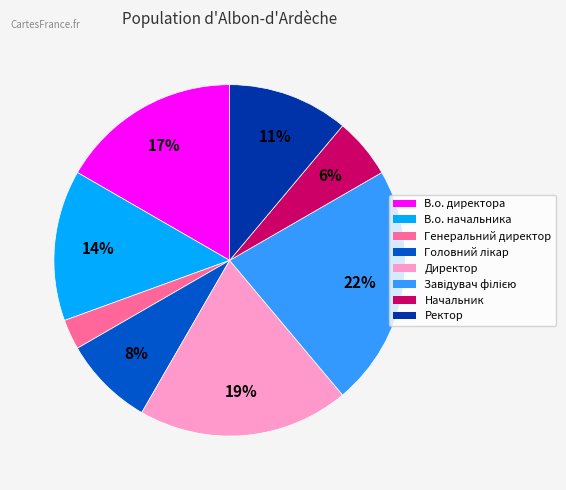

Count the number of slices in the pie.

8